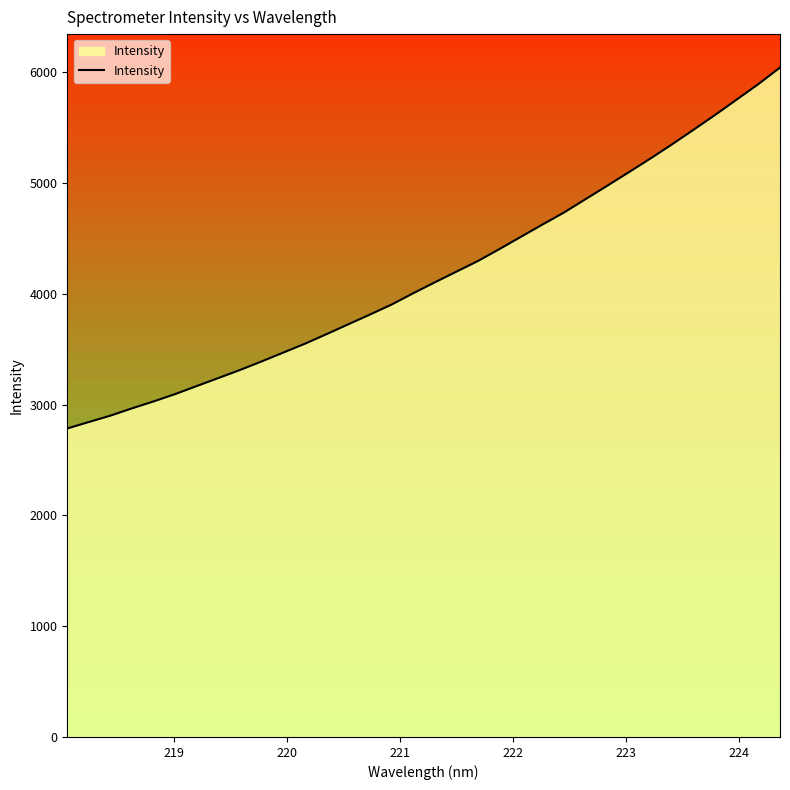

What is the value of the 25th point from the left?

4855.9